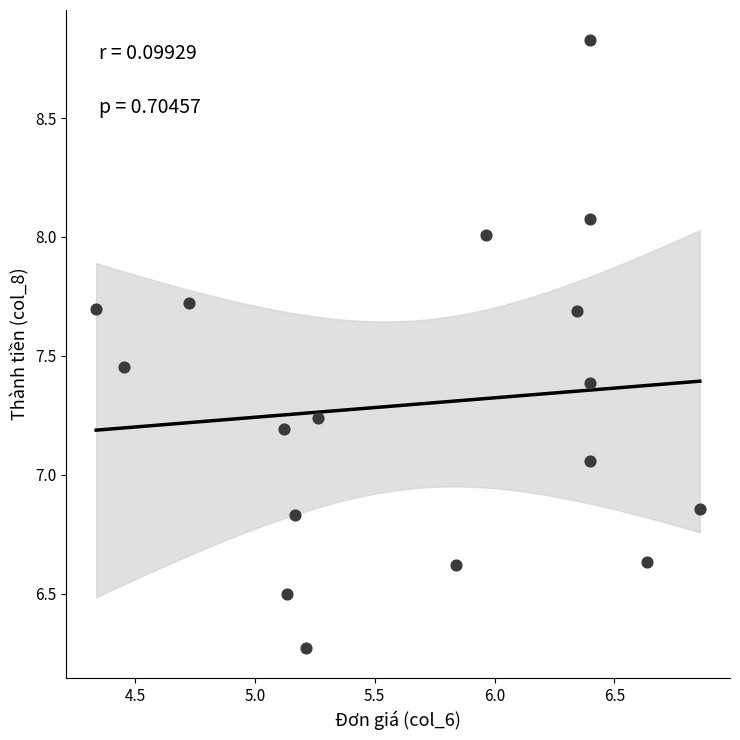

What is the range of X values (max minus min)?

2.5